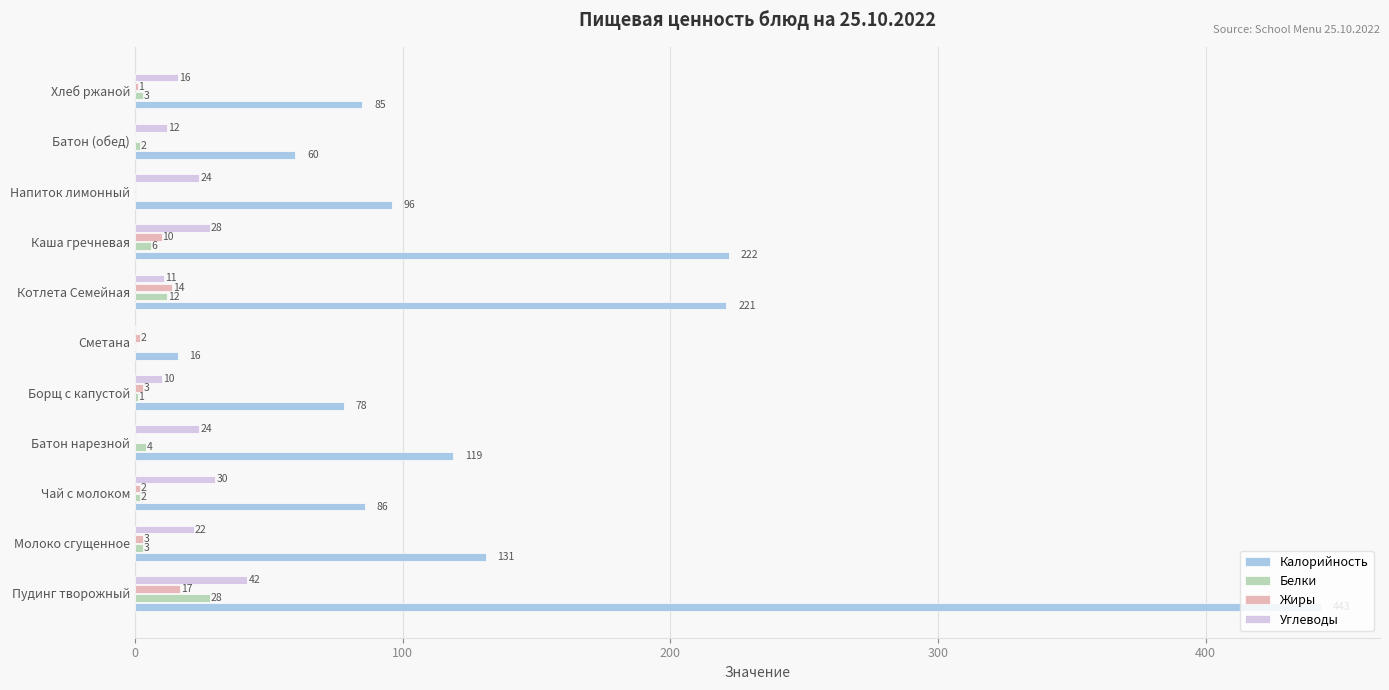

What is the highest value of the Углеводы series?

42